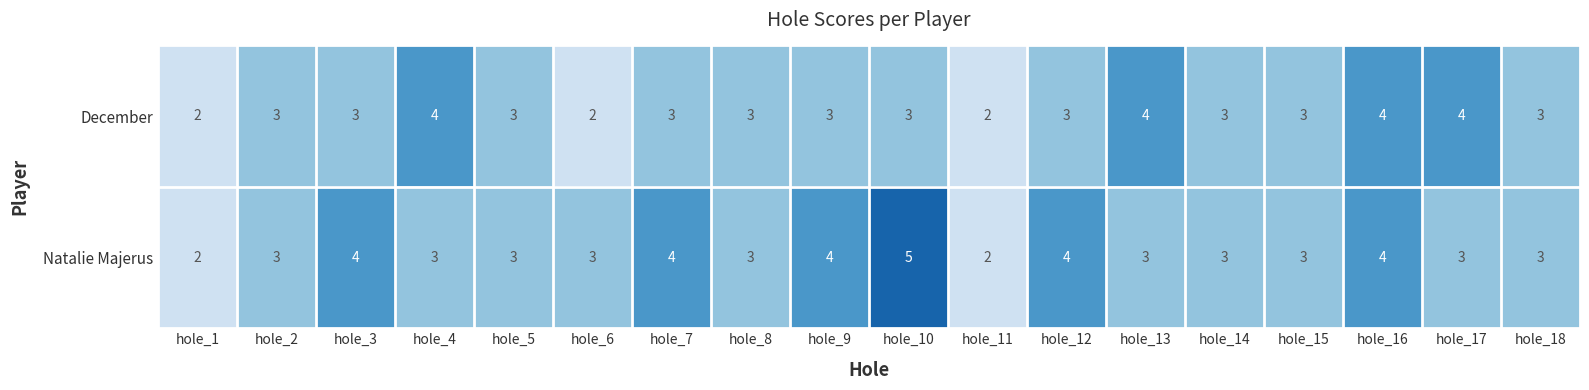

List the series in order of their overall mean, lowest first.

December, Natalie Majerus